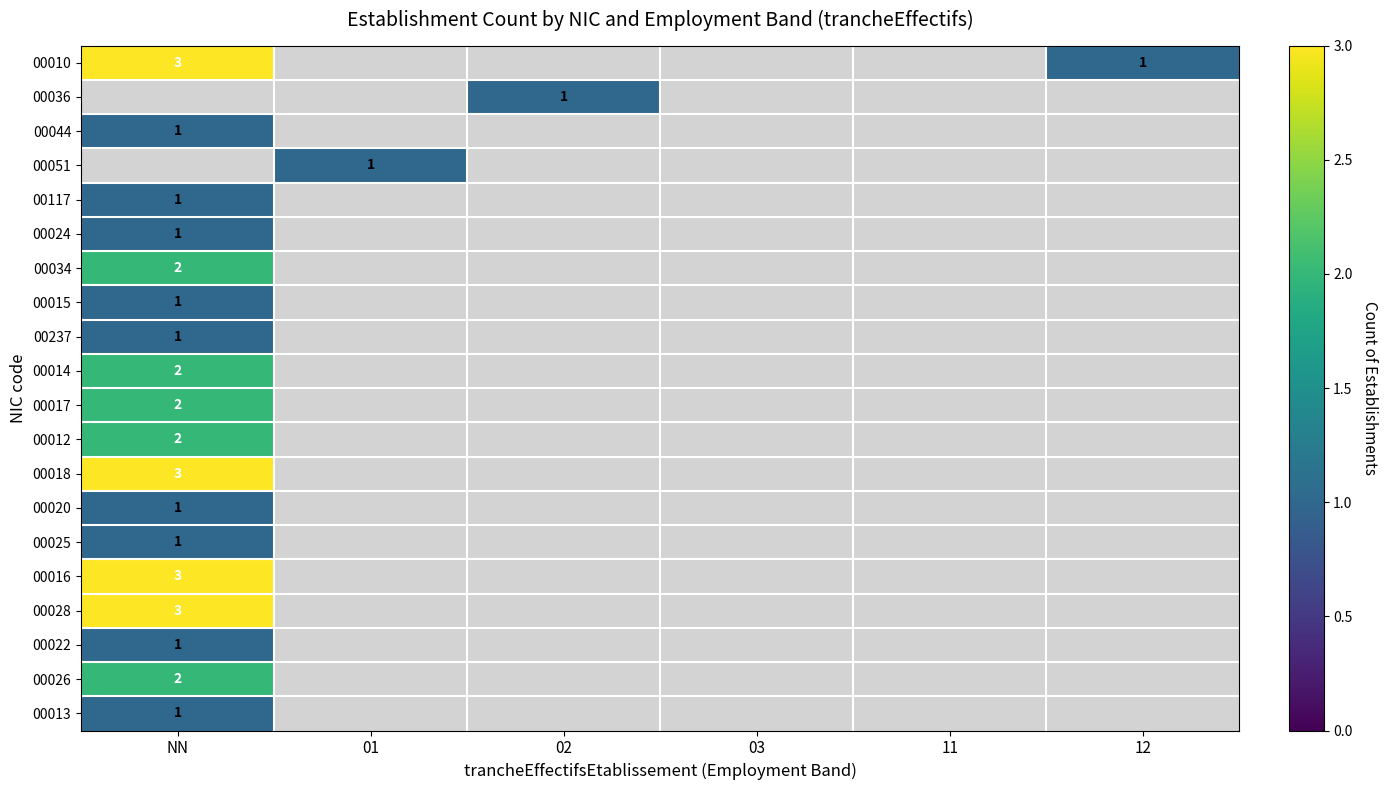

What is the spread (max minus min) of values at NN?

2.0